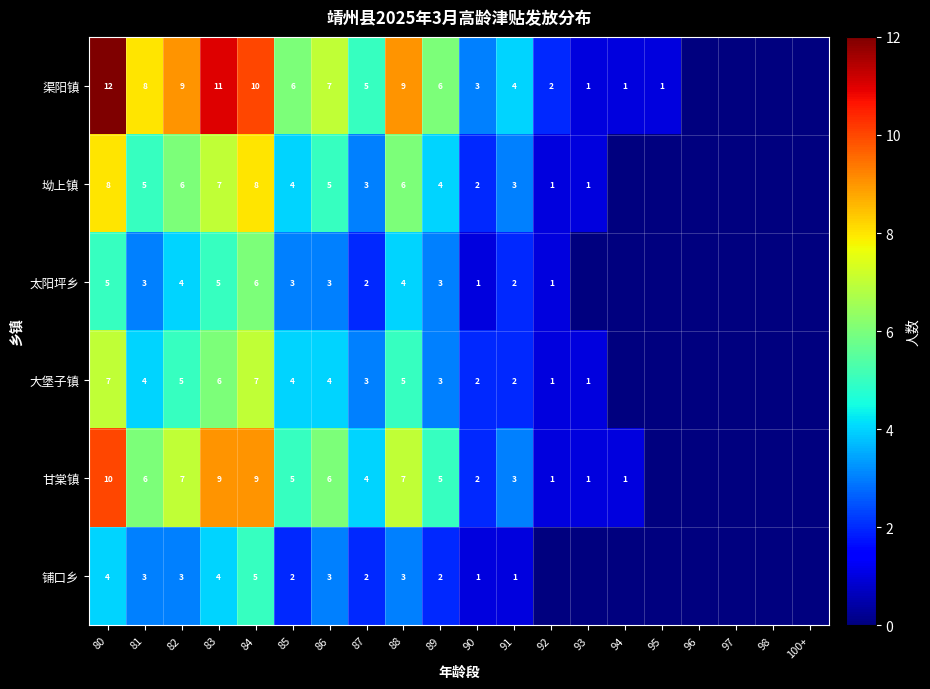

What is the total value across all series at 83?

42